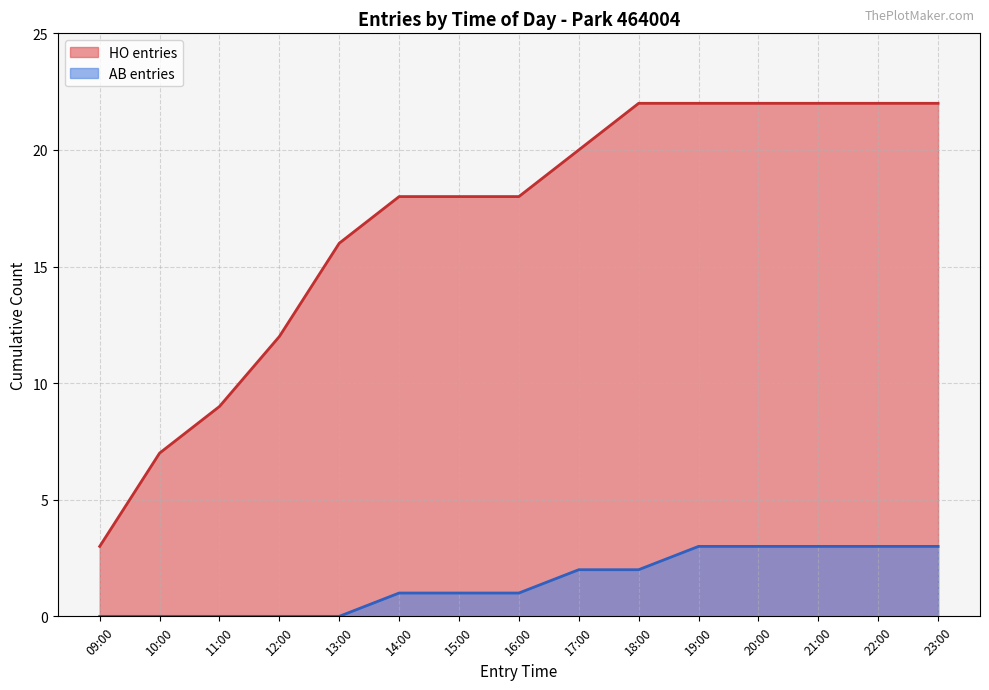

What are all the series names shown in the legend?

HO entries, AB entries